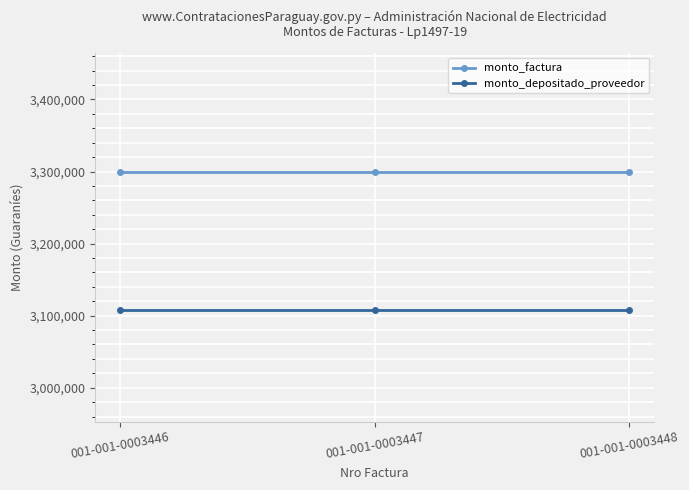

Rank the series by their maximum value, from highest to lowest.

monto_factura, monto_depositado_proveedor